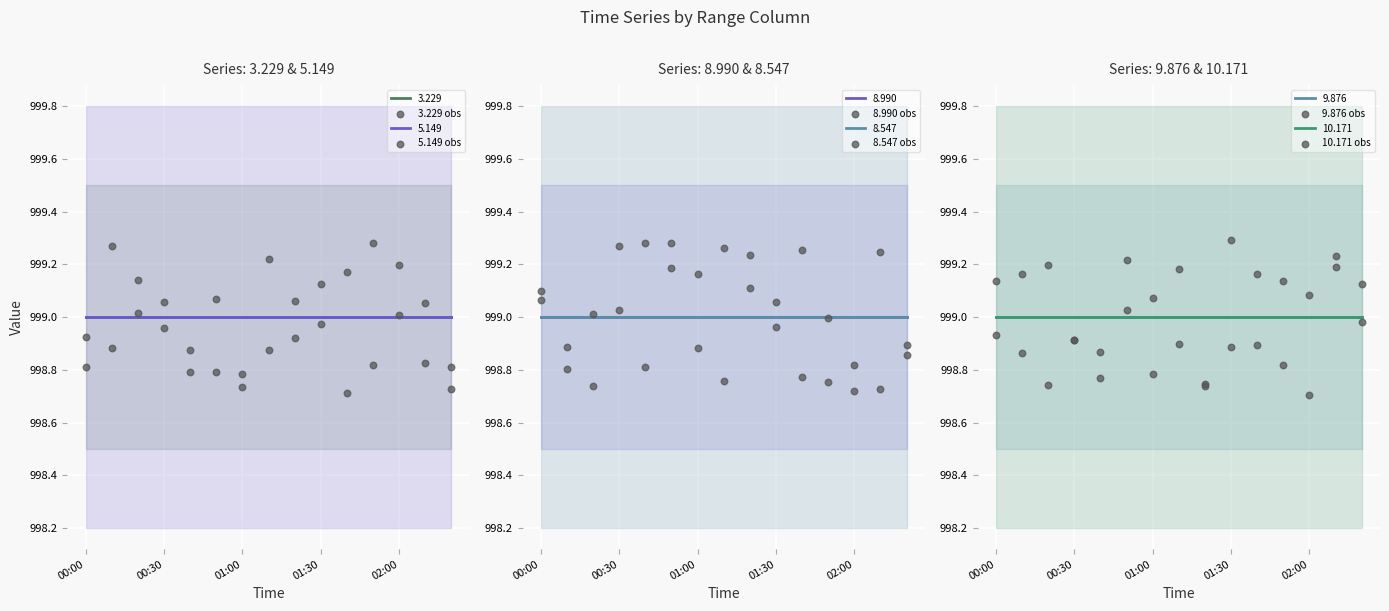

Which series contains the lowest Y value?

9.876 obs